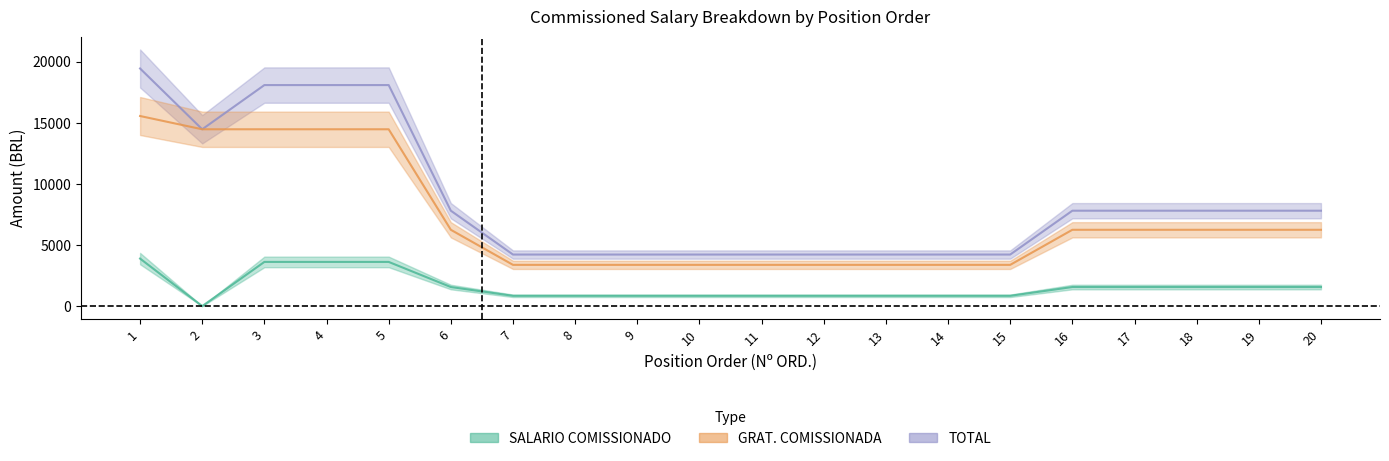

True or false: SALARIO COMISSIONADO and TOTAL intersect in this chart.

False